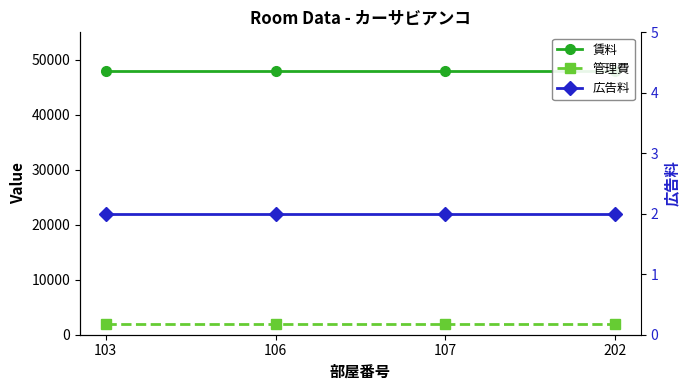

Rank the series at 107 from highest to lowest value.

賃料, 管理費, 広告料